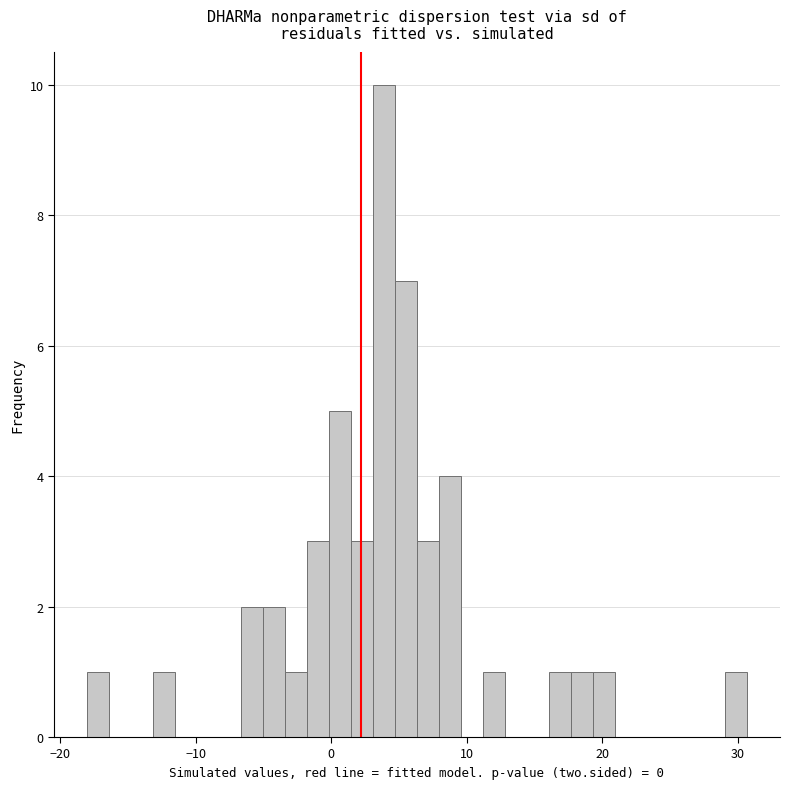

Around what value on the x-axis is the tallest bar? Give the approximate position of its centre, as read against the axis.

4